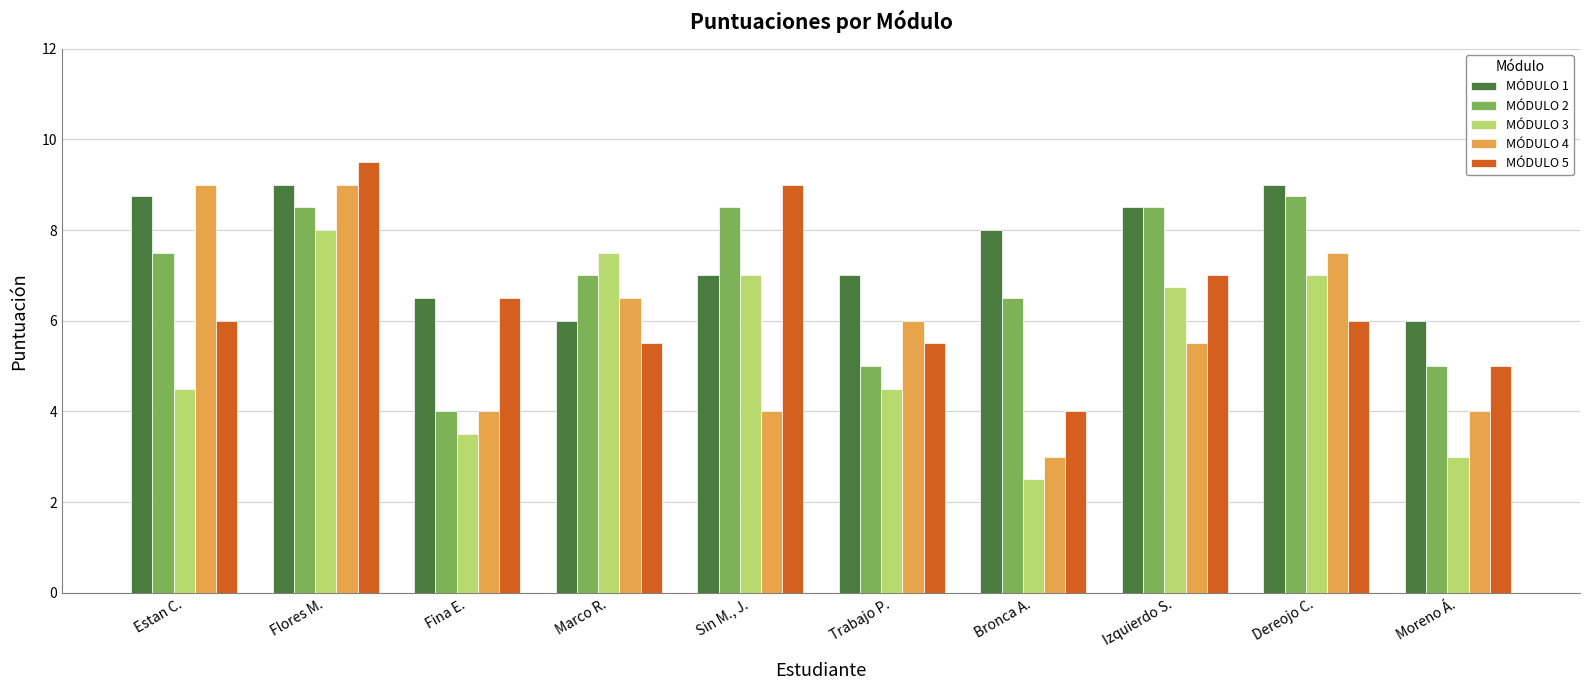

Rank the series by their average value, from lowest to highest.

MÓDULO 3, MÓDULO 4, MÓDULO 5, MÓDULO 2, MÓDULO 1